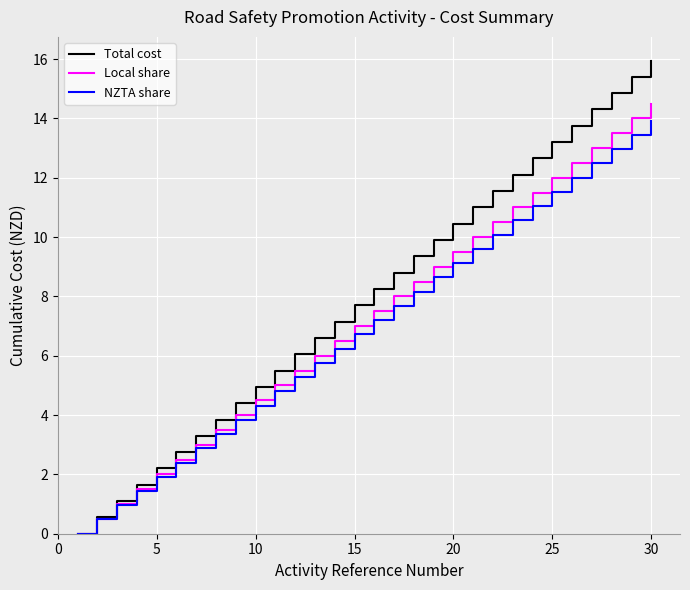

Which series has the largest total across all categories?

Total cost